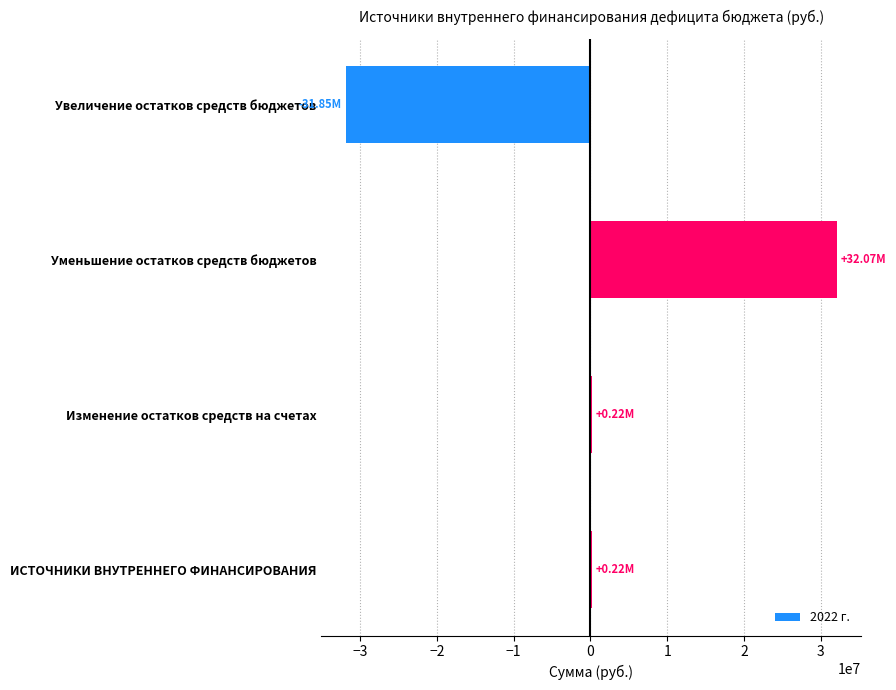

What is the label of the 1st bar from the top?

Увеличение остатков средств бюджетов